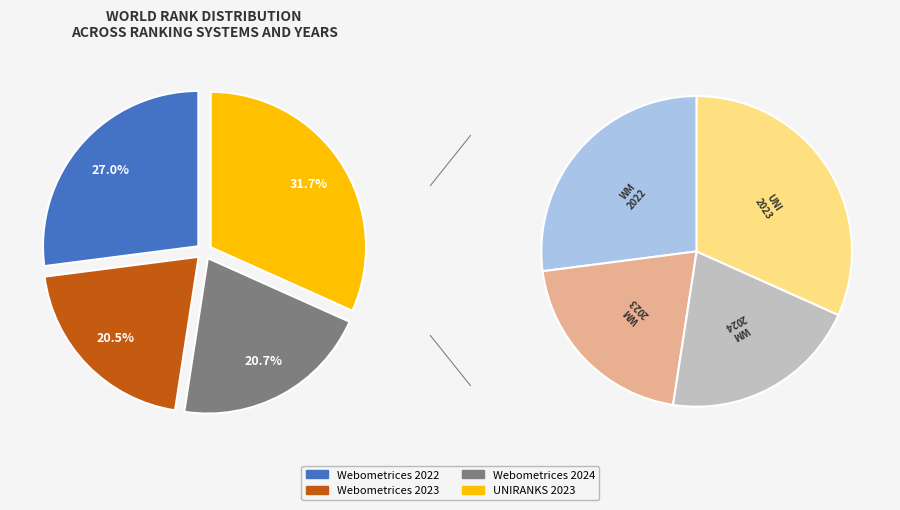

Rank the categories by value from highest to lowest.

UNIRANKS 2023, Webometrices 2022, Webometrices 2024, Webometrices 2023